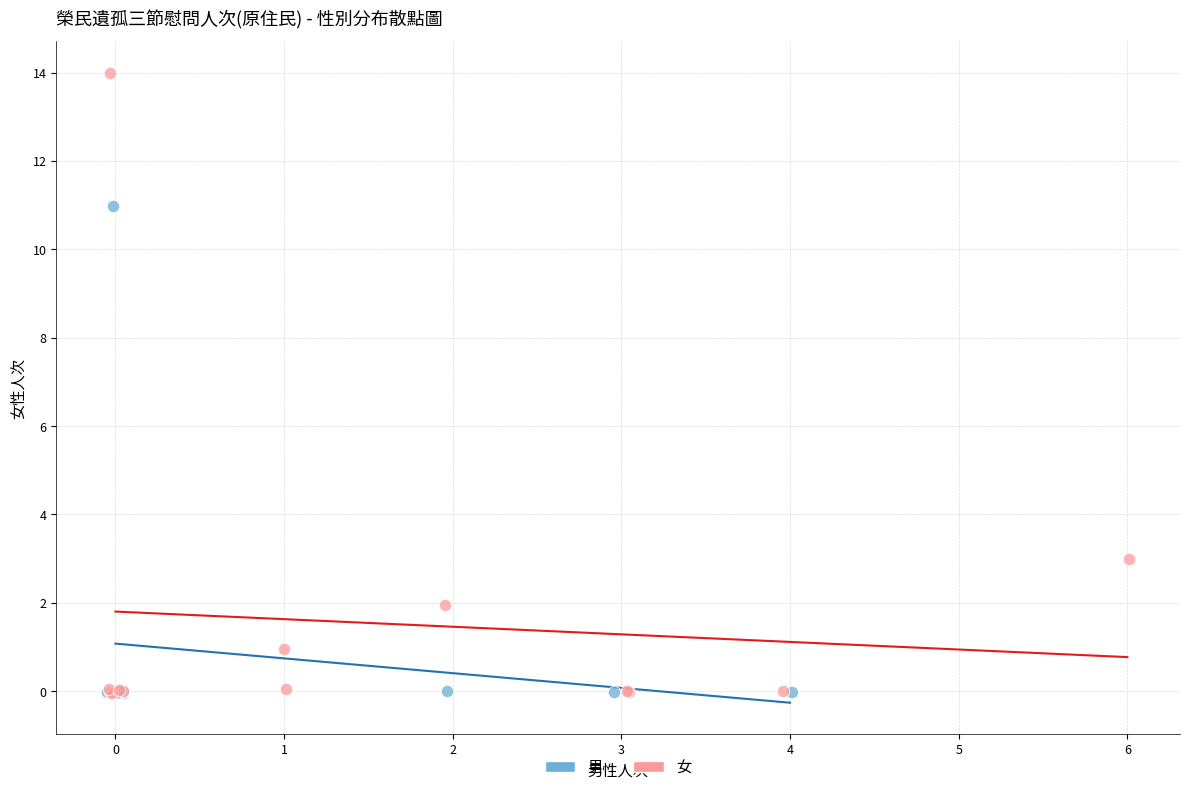

Which series reaches the maximum Y coordinate?

女